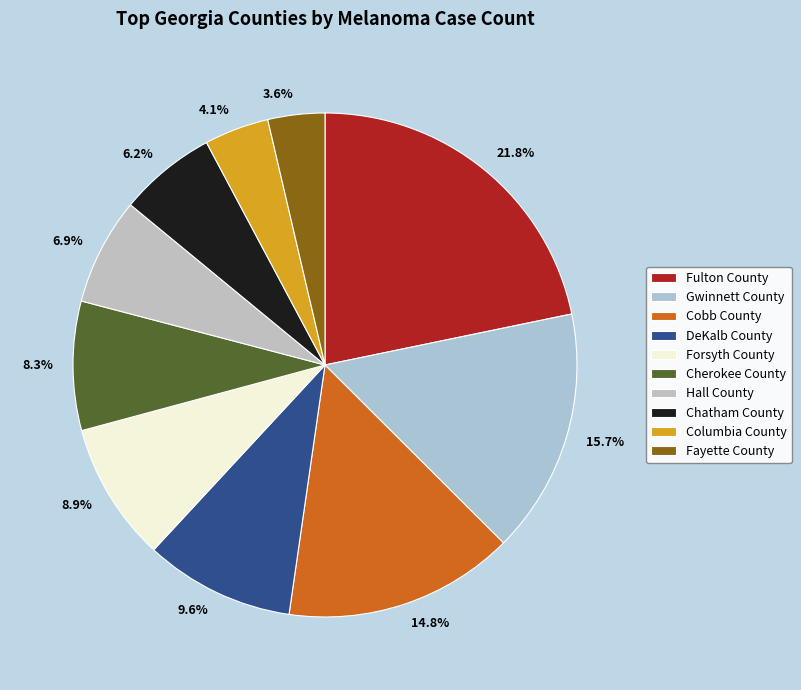

The Fulton County slice represents 16% of the pie. True or false?

False